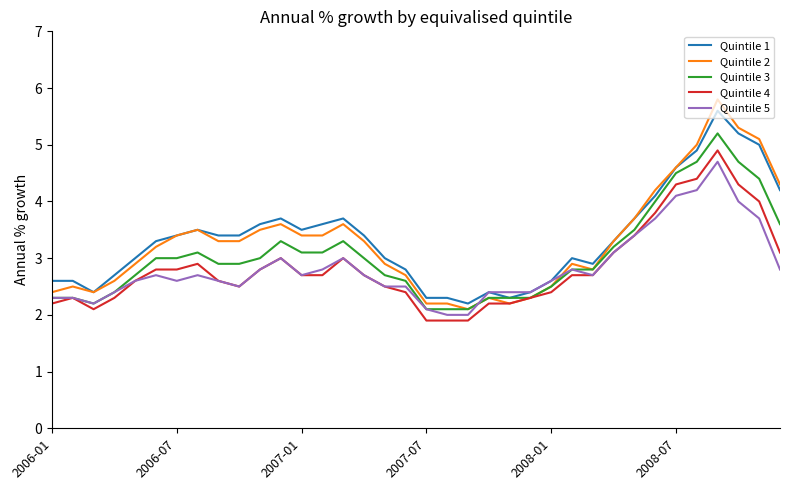

What is the greatest value displayed?

5.8